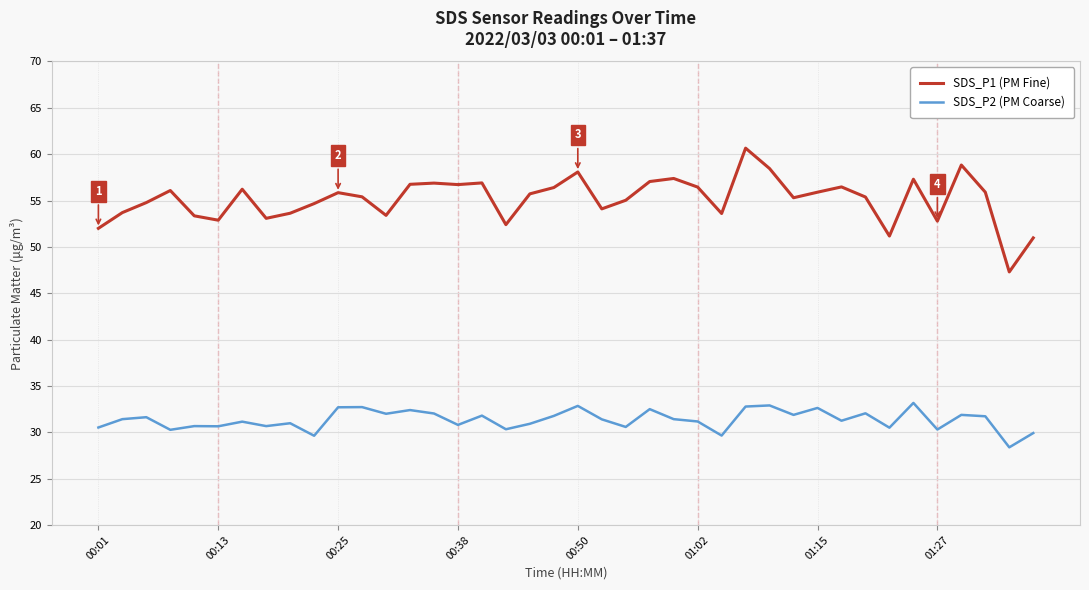

What is the minimum value for SDS_P1 (PM Fine)?

47.3